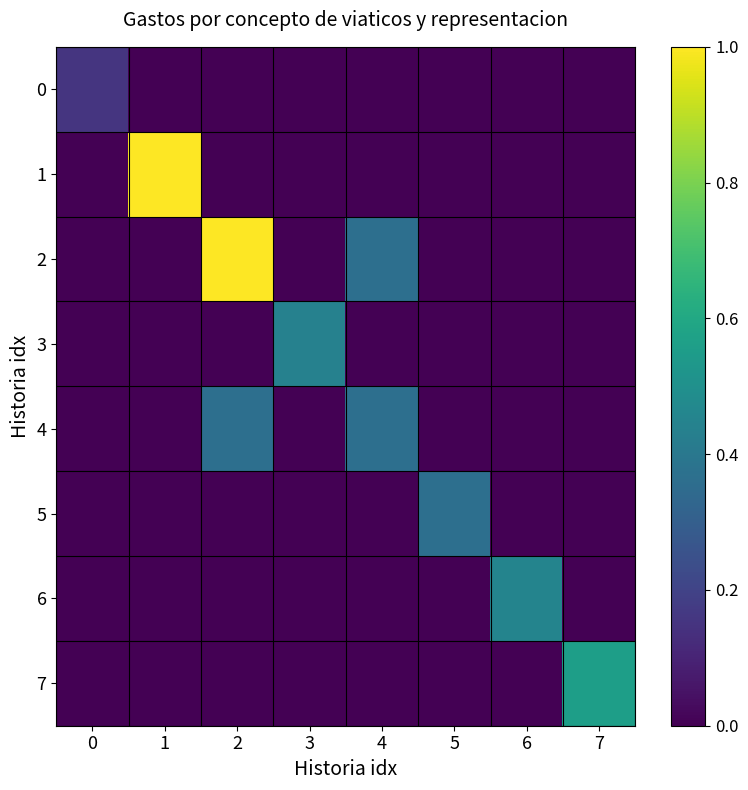

Between 7 and 5, which is larger?

7